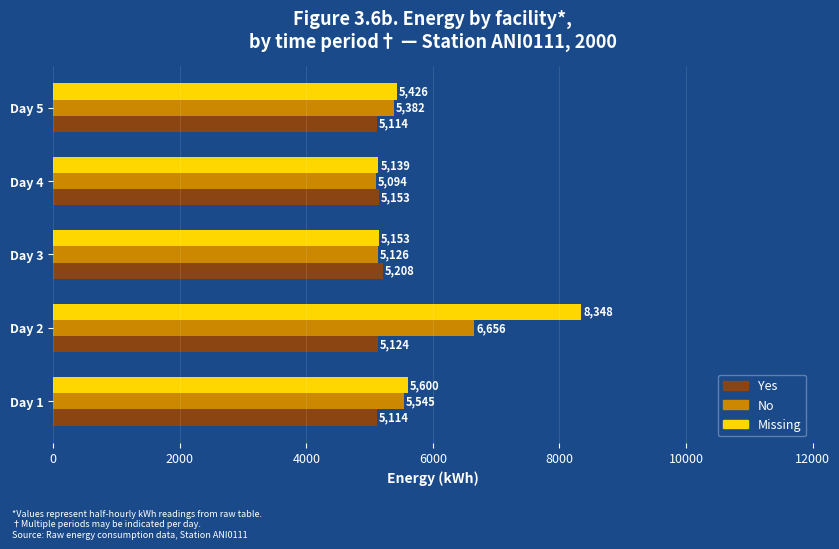

At how many categories does at least one series exceed 6977?

1